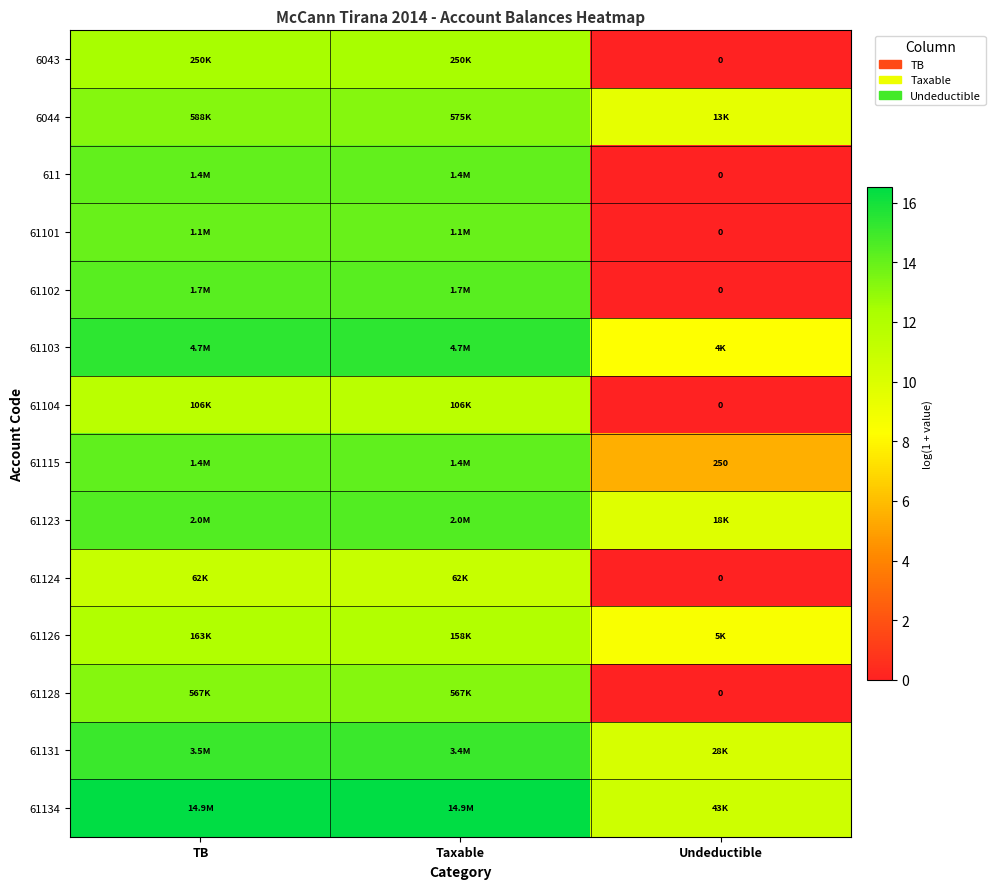

What is the average value of the 611 series?

9.4